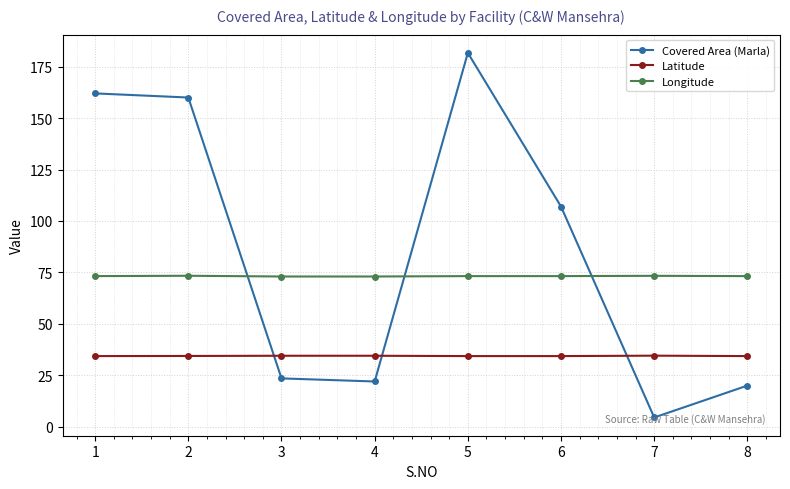

At how many categories does at least one series exceed 16?

8